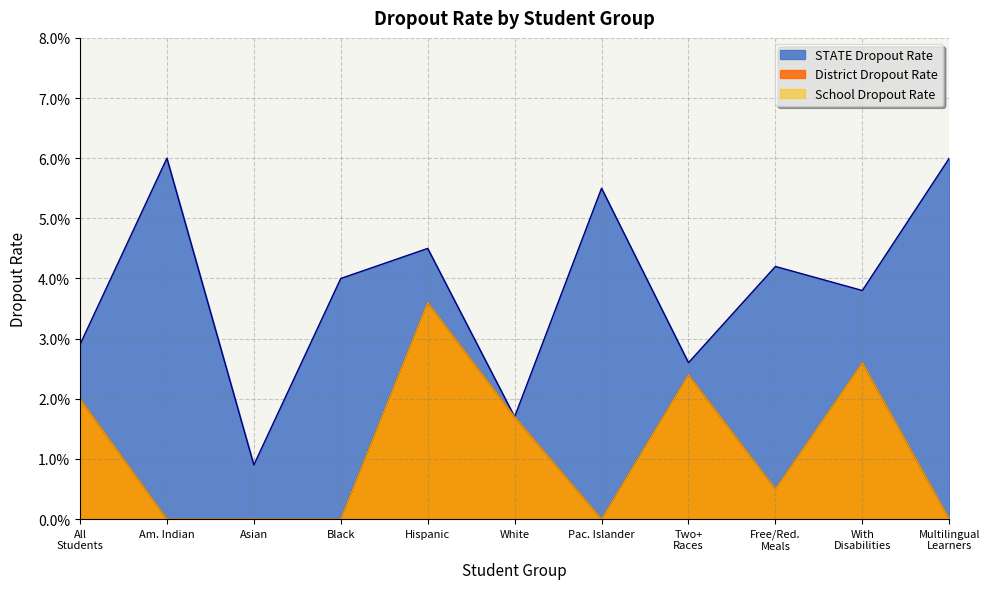

What are all the series names shown in the legend?

STATE Dropout Rate, District Dropout Rate, School Dropout Rate